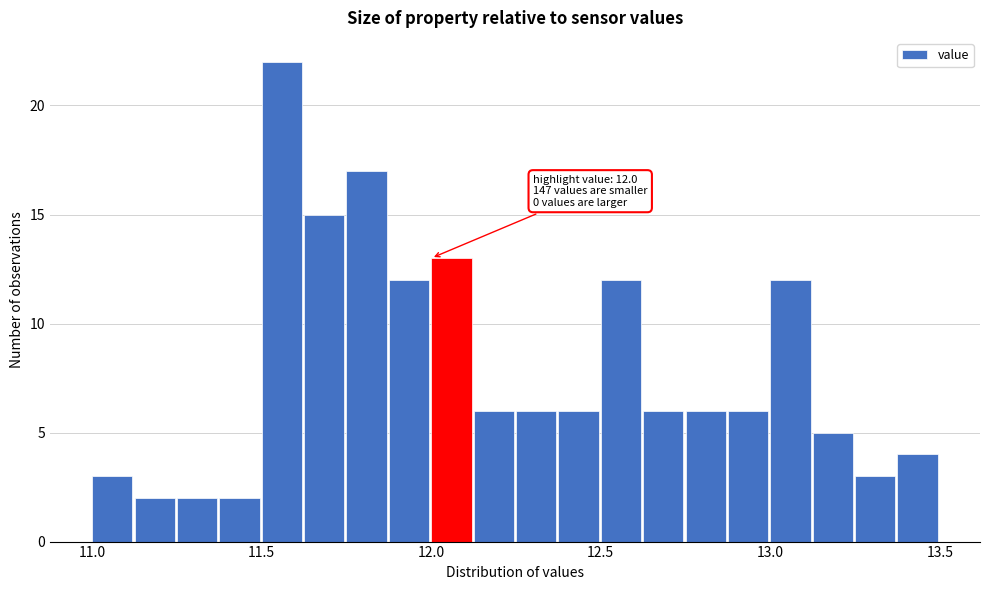

Read against the x-axis, roughly where is the centre of the tallest bar?

11.55